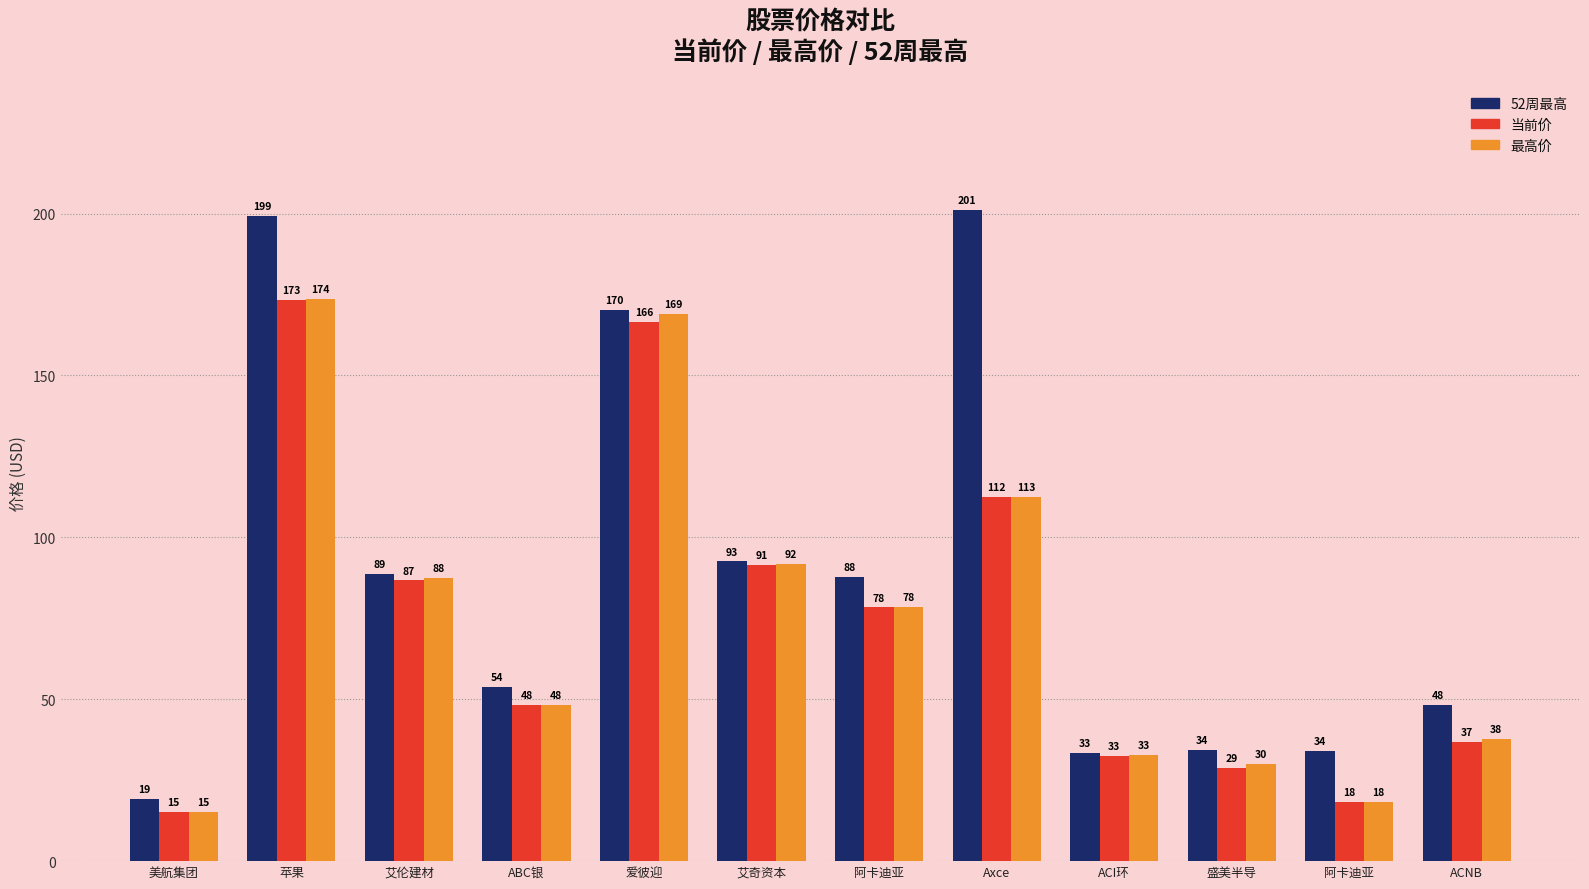

How many values in the 最高价 series are below 78?

6